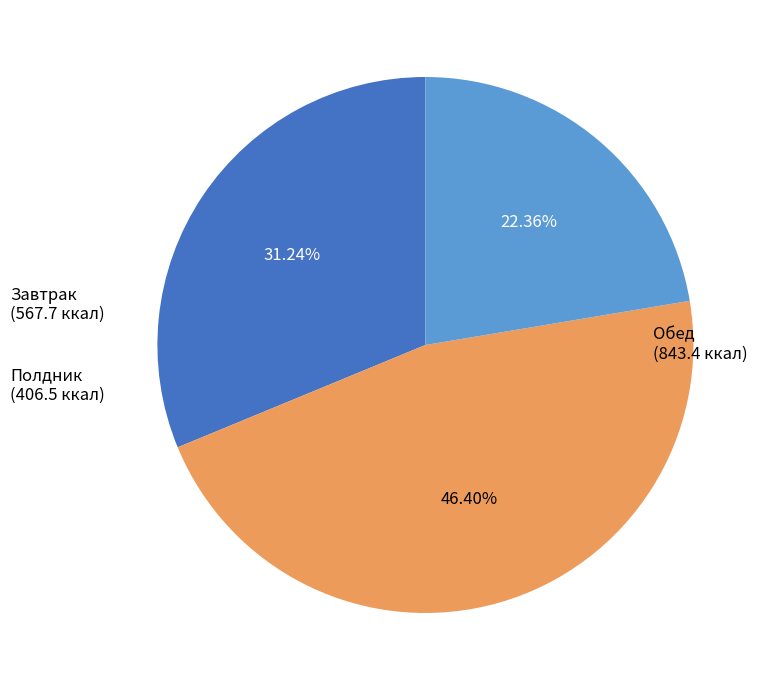

Between Обед and Завтрак, which is larger?

Обед